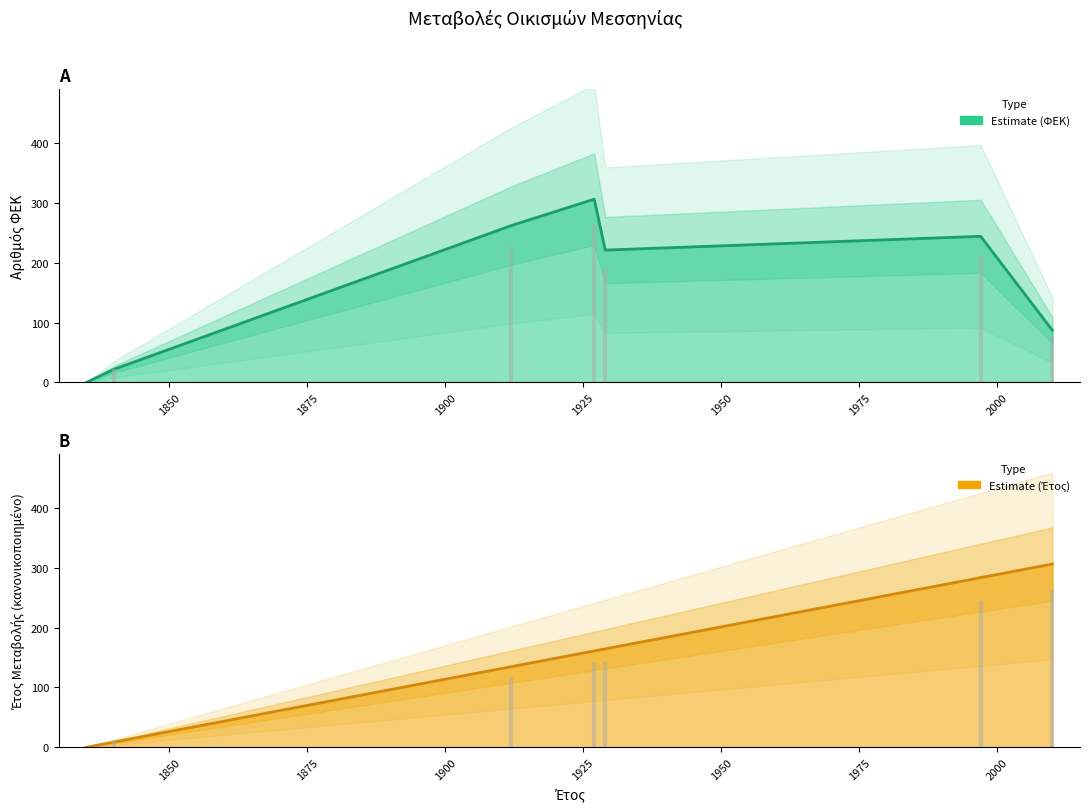

How many positive values does the ΕΤΟΣ ΜΕΤΑΒΟΛΗΣ series have?

6